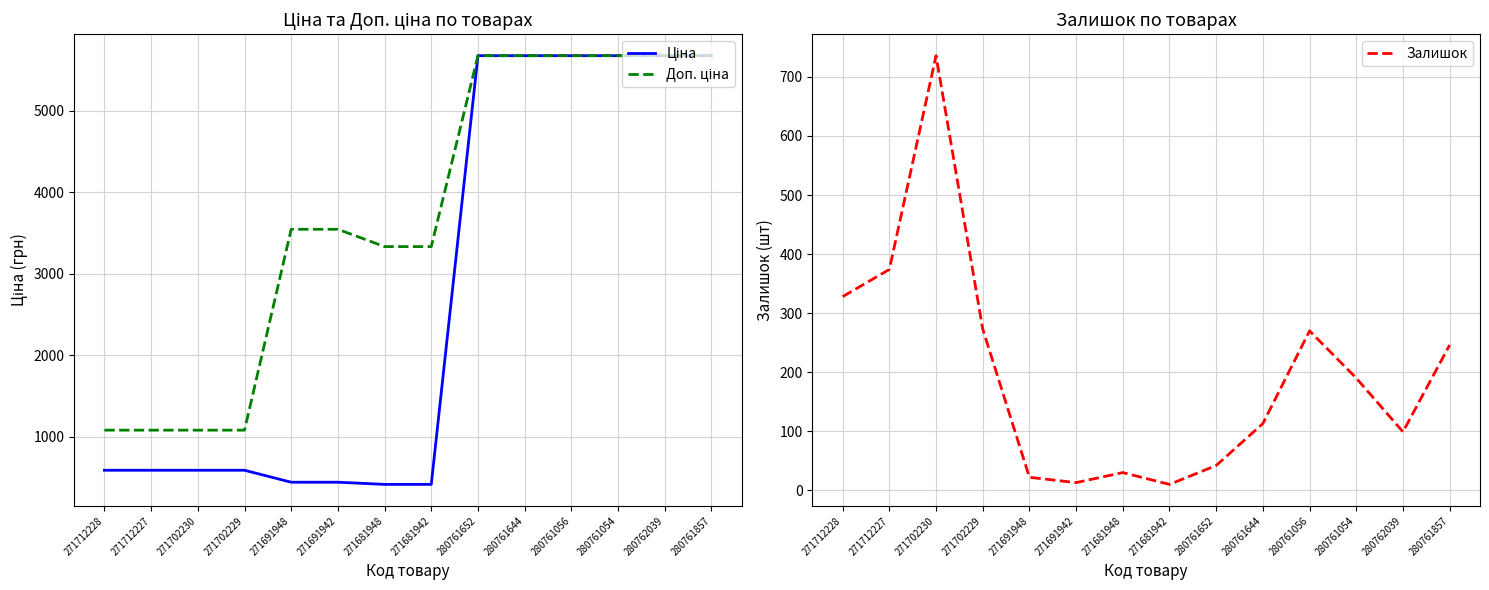

What is the sum of all Доп. ціна values?

52124.4